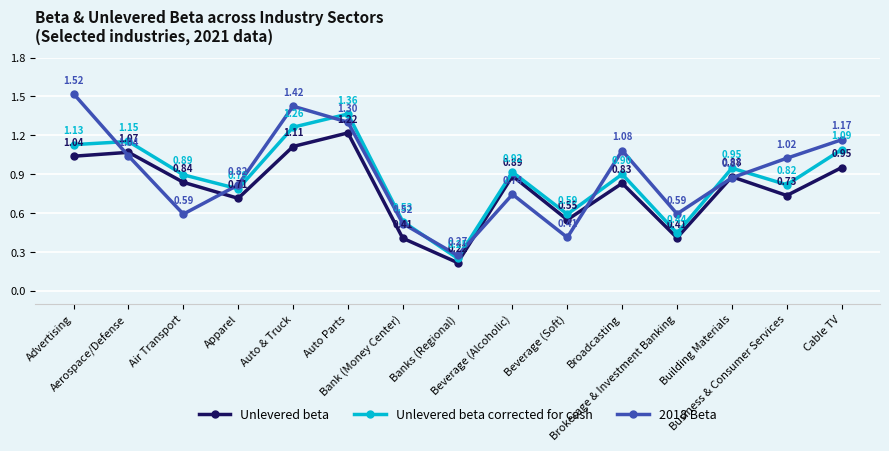

What are all the series names shown in the legend?

Unlevered beta, Unlevered beta corrected for cash, 2018 Beta